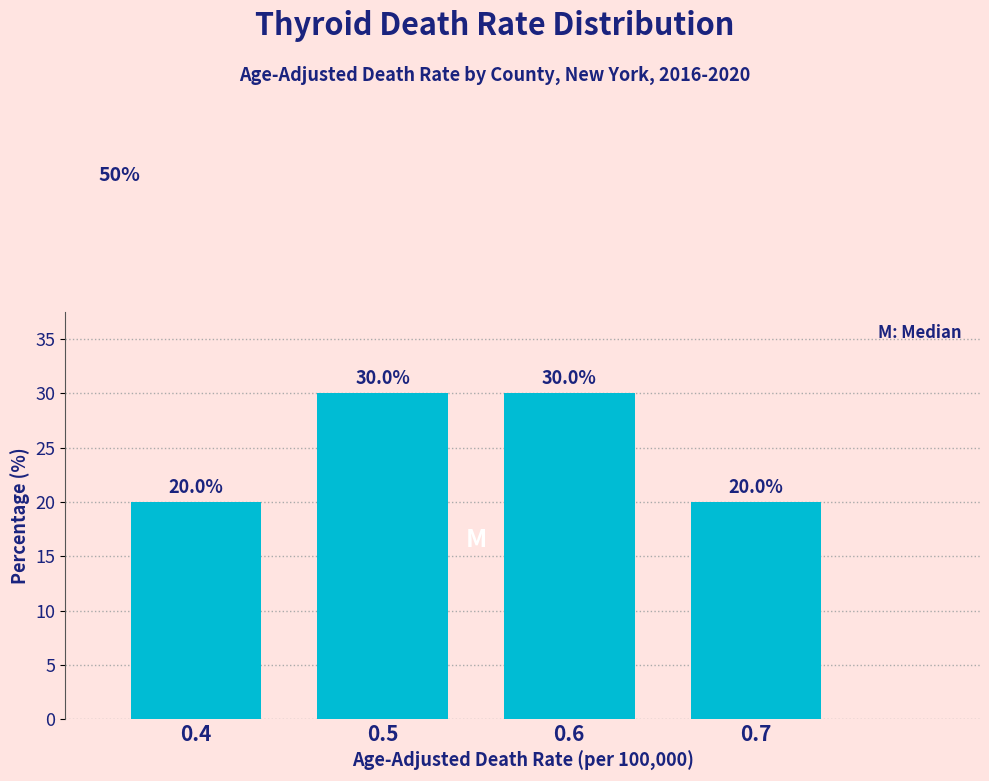

Reading right to left, transcribe all the data shown in this chart.

0.7=20	0.6=30	0.5=30	0.4=20